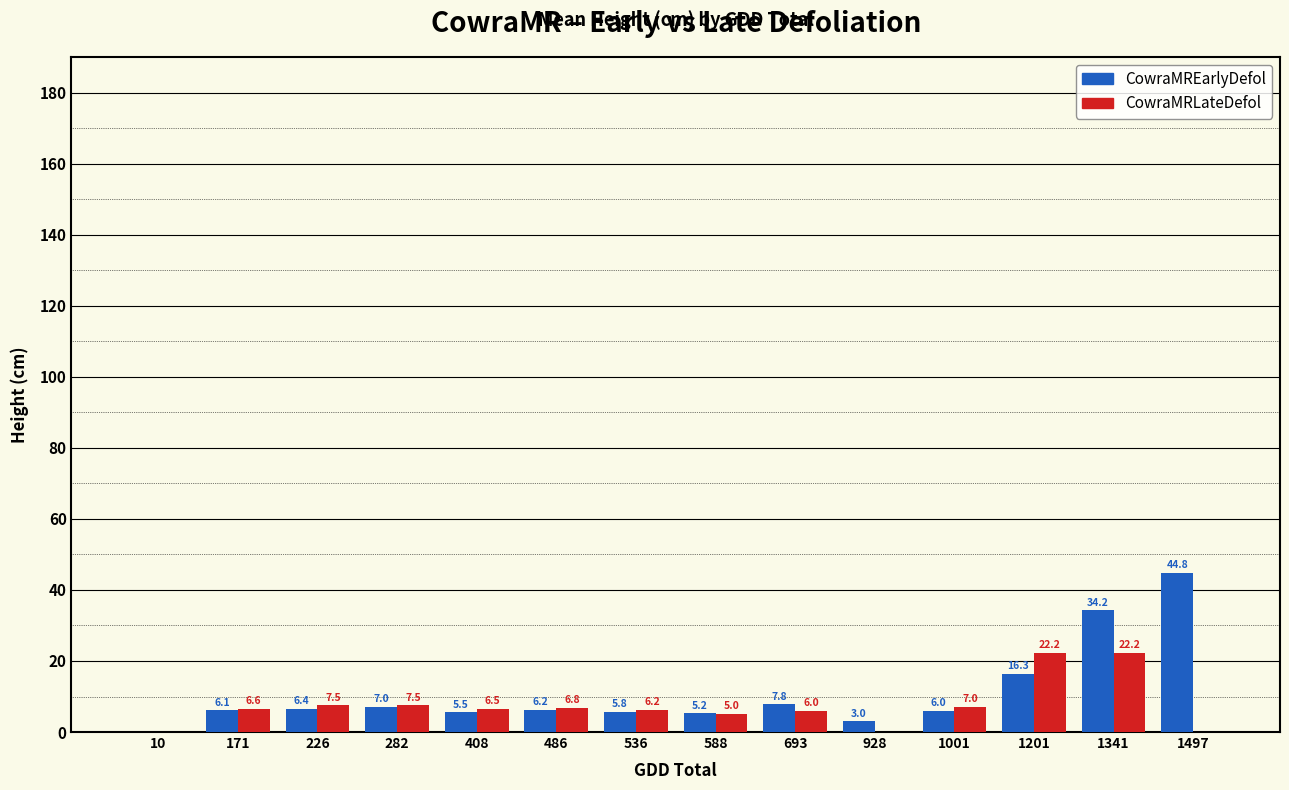

Is it true that CowraMRLateDefol equals 6.5 at 408?

True